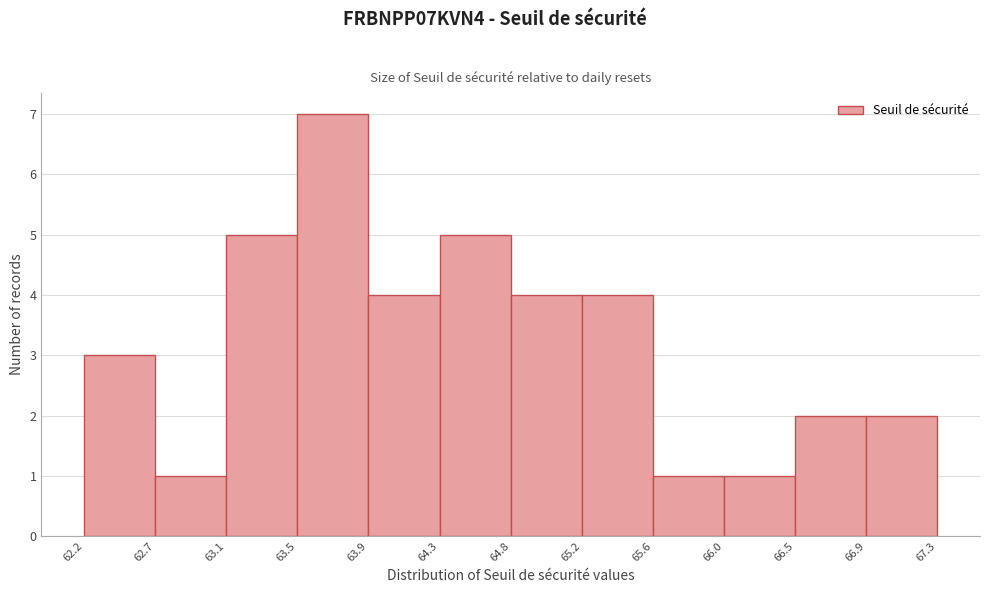

Reading left to right, transcribe this chart: for each bar, give the range it covers on the x-axis and its height. The values are not printed on the chart, so give them approximately, as read against the axis.

62.2 to 62.7: 3
62.7 to 63.1: 1
63.1 to 63.5: 5
63.5 to 63.9: 7
63.9 to 64.3: 4
64.3 to 64.8: 5
64.8 to 65.2: 4
65.2 to 65.6: 4
65.6 to 66.0: 1
66.0 to 66.5: 1
66.5 to 66.9: 2
66.9 to 67.3: 2